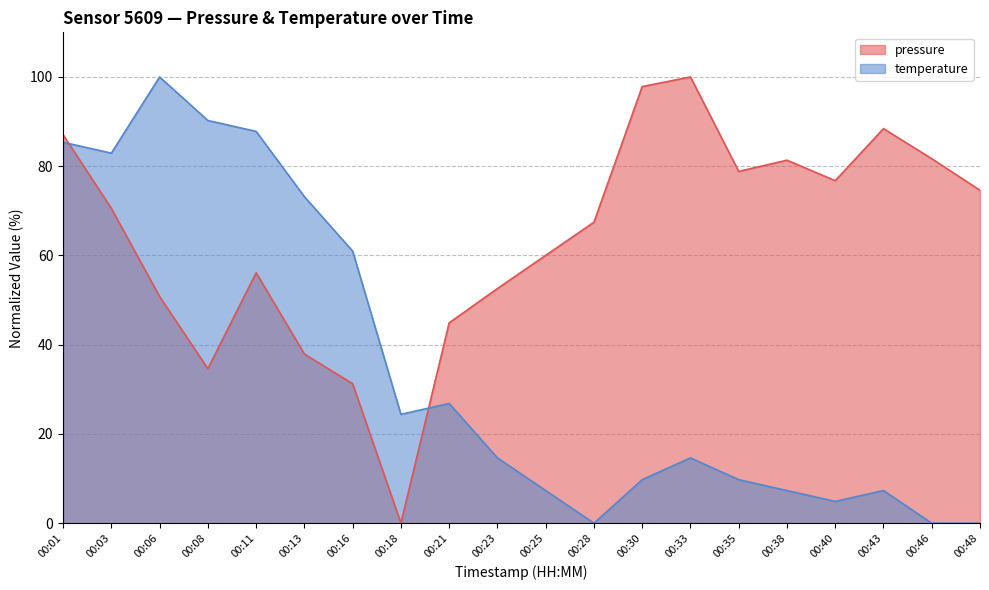

Reading left to right, transcribe all the data shown in this chart.

pressure: 87.0	70.5	50.8	34.6	56.1	37.9	31.3	0.0	44.9	52.6	60.0	67.4	97.8	100.0	78.8	81.3	76.8	88.4	81.7	74.6
temperature: 85.4	82.9	100.0	90.2	87.8	73.2	61.0	24.4	26.8	14.6	7.3	0.0	9.8	14.6	9.8	7.3	4.9	7.3	0.0	0.0